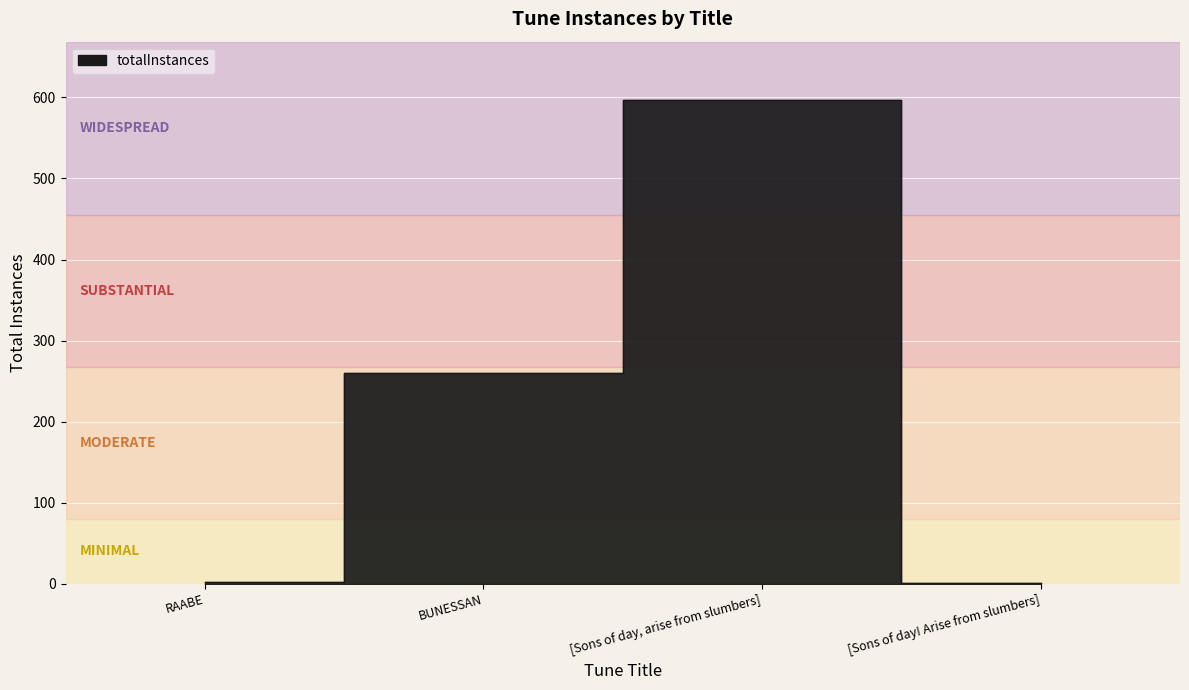

The chart shows a value of 854 at [Sons of day, arise from slumbers]. True or false?

False